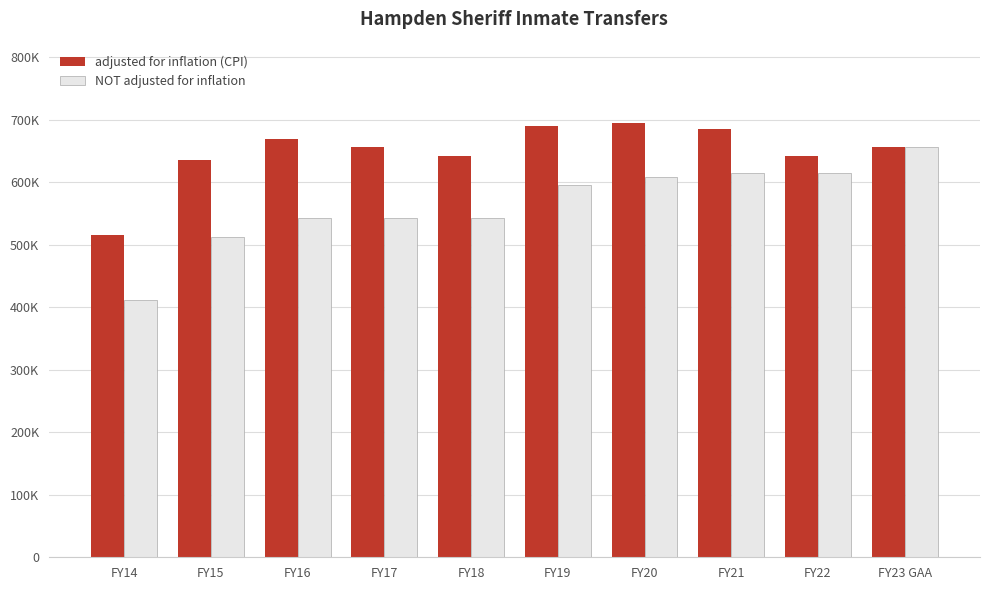

Are the bars horizontal?

No